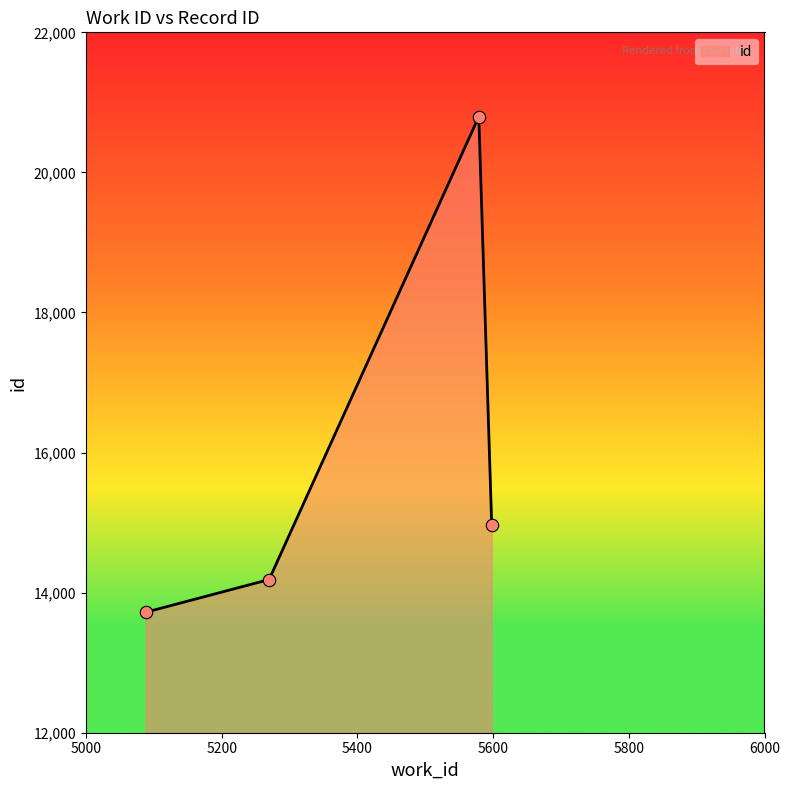

What is the maximum value shown in the chart?

20796